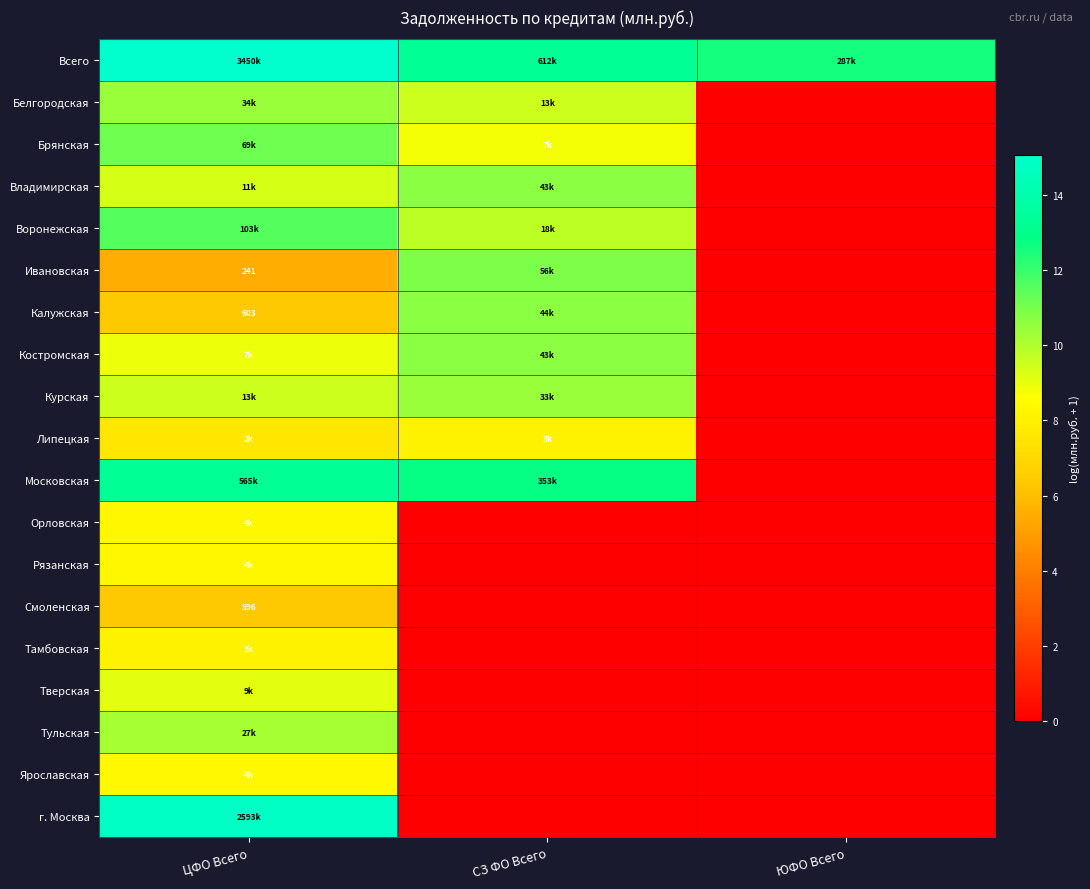

Which series has the largest total across all categories?

Всего